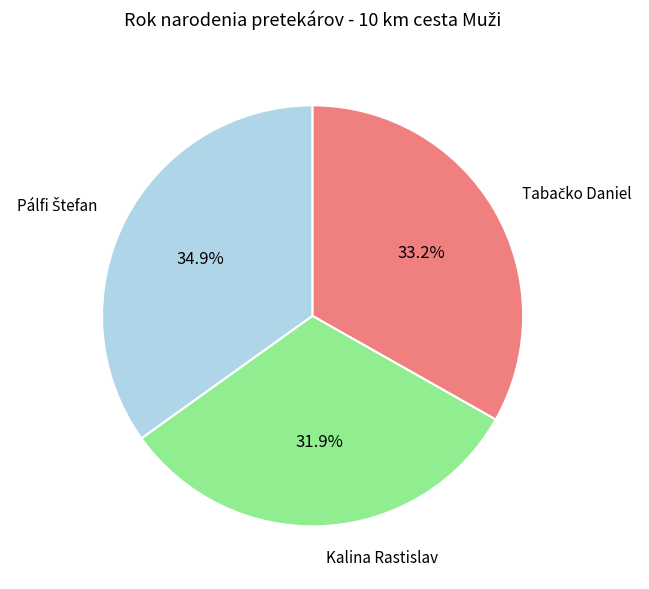

Is there a majority slice in this chart?

No